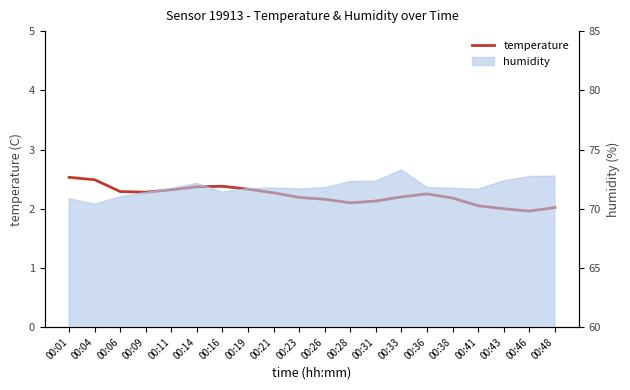

Where does the data first go above 2?

00:01